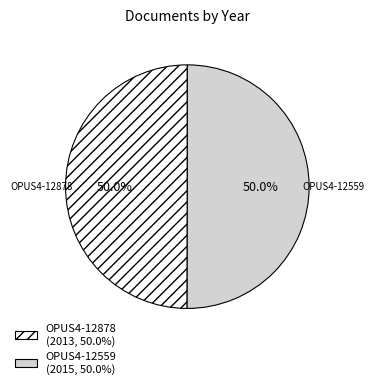

Approximately how many times larger is the value at OPUS4-12559 (2015, 50.0%) compared to OPUS4-12878 (2013, 50.0%)?

1.0